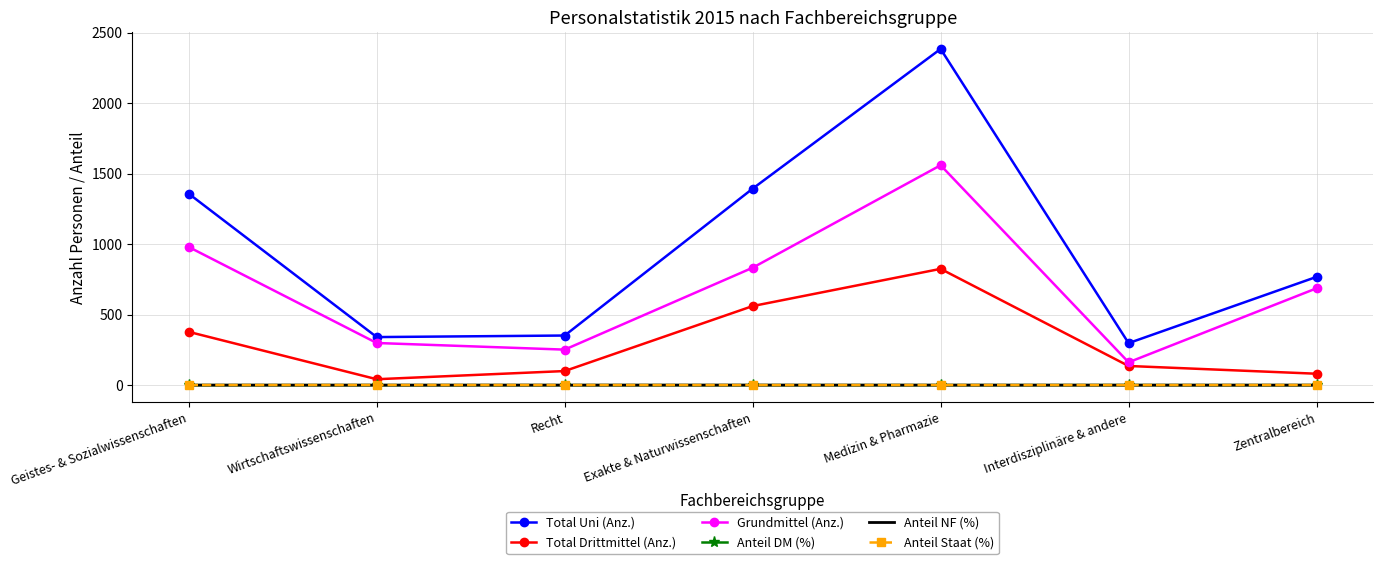

Which series changed the most between Exakte & Naturwissenschaften and Zentralbereich?

Total Uni (Anz.)